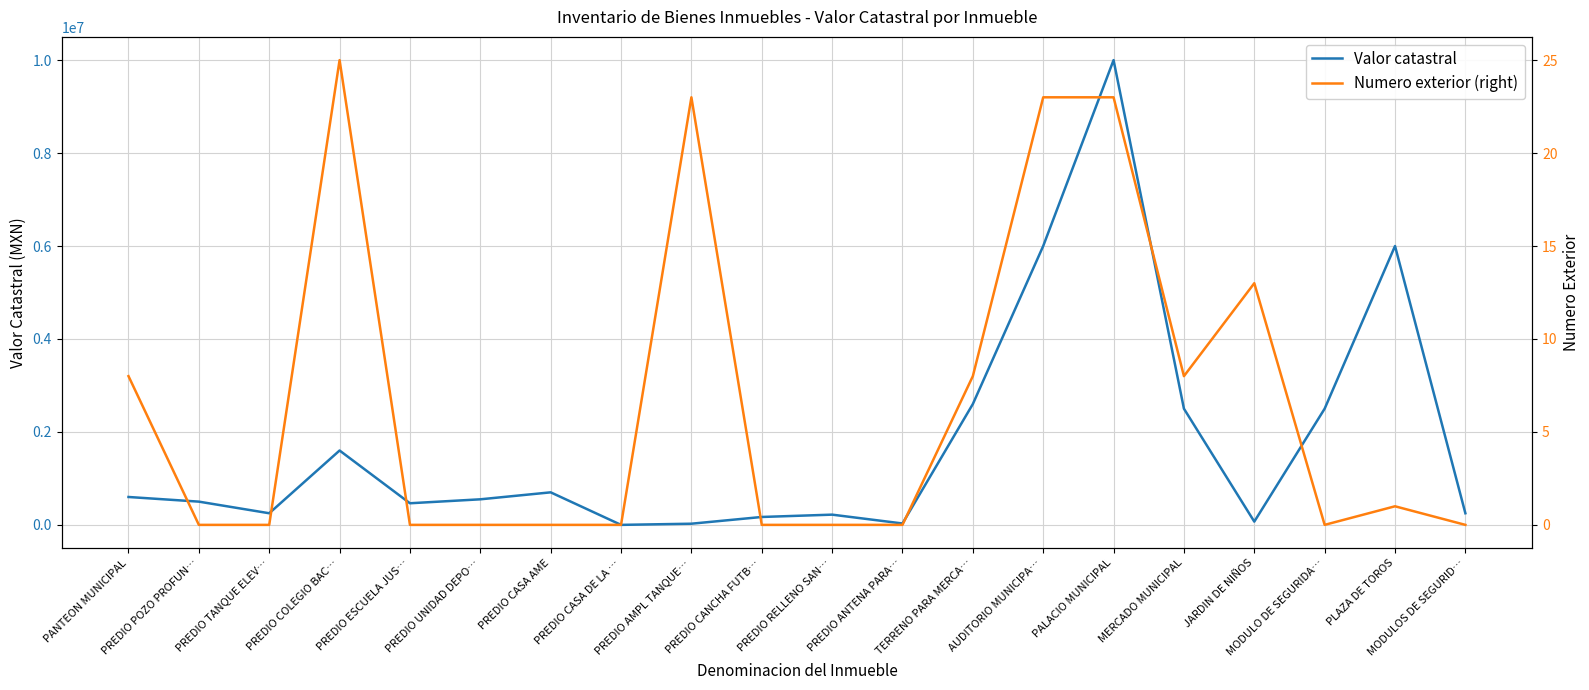

Rank the series at PREDIO CASA DE LA … from highest to lowest value.

Valor catastral, Numero exterior (right)